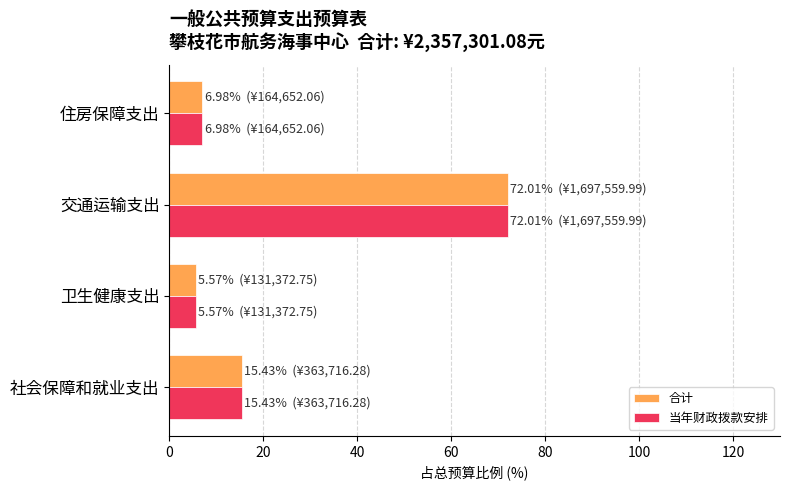

What value does the 当年财政拨款安排 series have at 社会保障和就业支出?

15.4